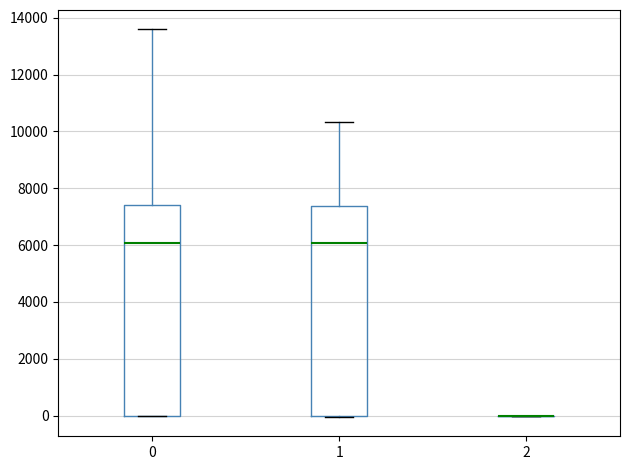

Reading left to right, transcribe this box plot: for each box, give where its median line is, the range the box spans, and where its two whiskers end, as read against the y-axis. The values are not printed on the chart, so give them approximately, as read against the axis.

0: median 6000, box 0 to 7400, whiskers 0 to 13600
1: median 6000, box 0 to 7400, whiskers 0 to 10400
2: box collapsed to a line at 0, whiskers 0 to 0